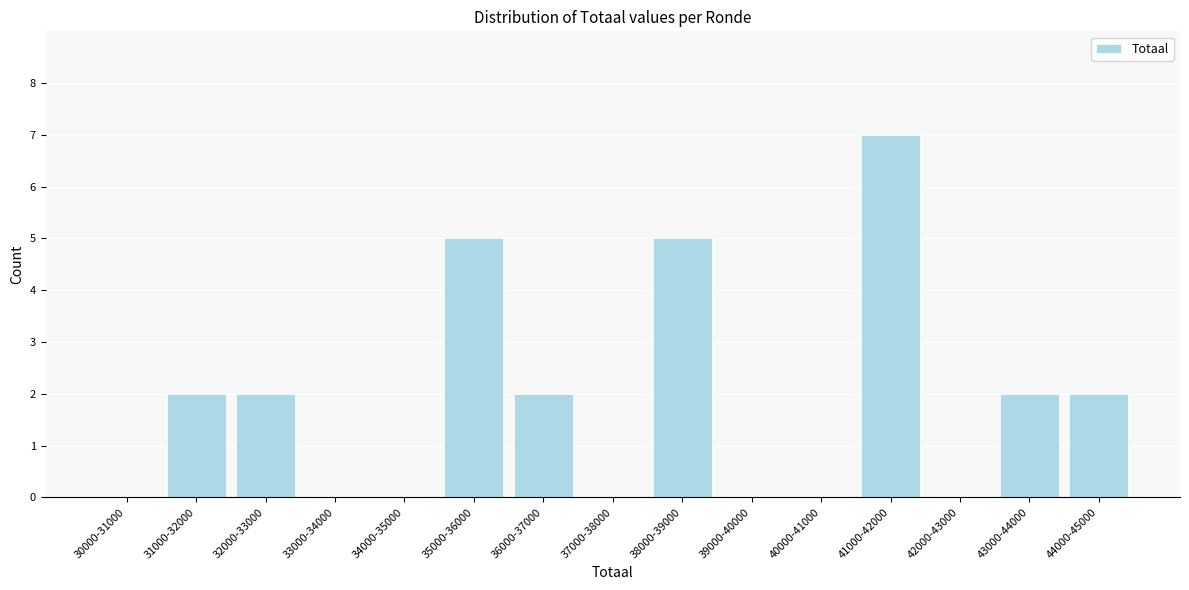

Reading right to left, list all the values displayed in this chart.

44000-45000=2	43000-44000=2	42000-43000=0	41000-42000=7	40000-41000=0	39000-40000=0	38000-39000=5	37000-38000=0	36000-37000=2	35000-36000=5	34000-35000=0	33000-34000=0	32000-33000=2	31000-32000=2	30000-31000=0